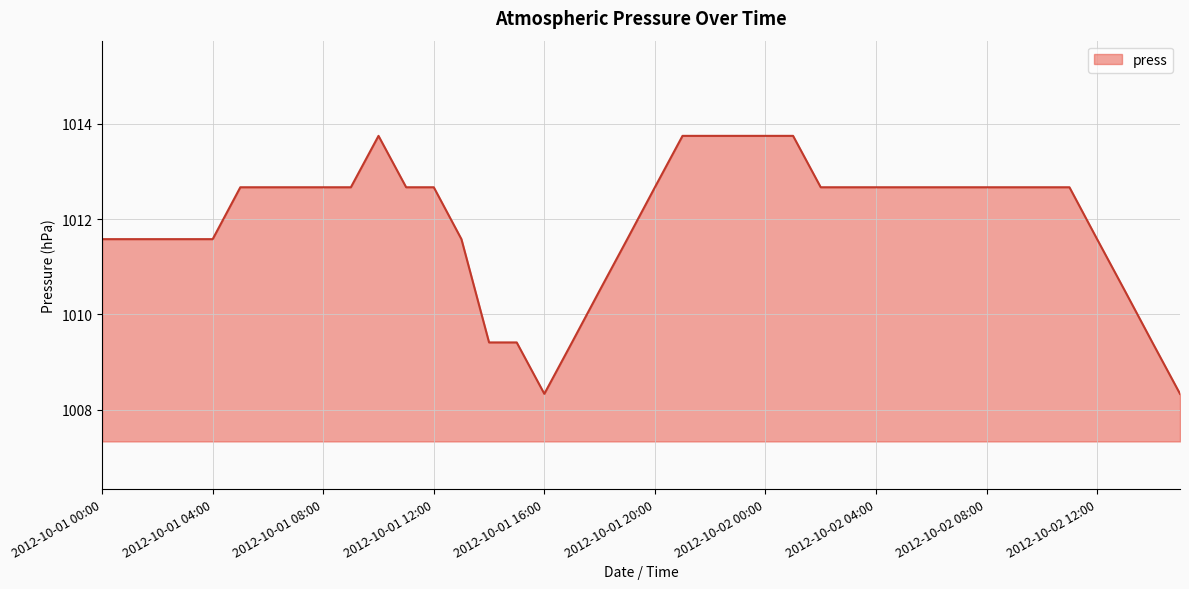

What is the difference between the maximum and minimum values?

5.4